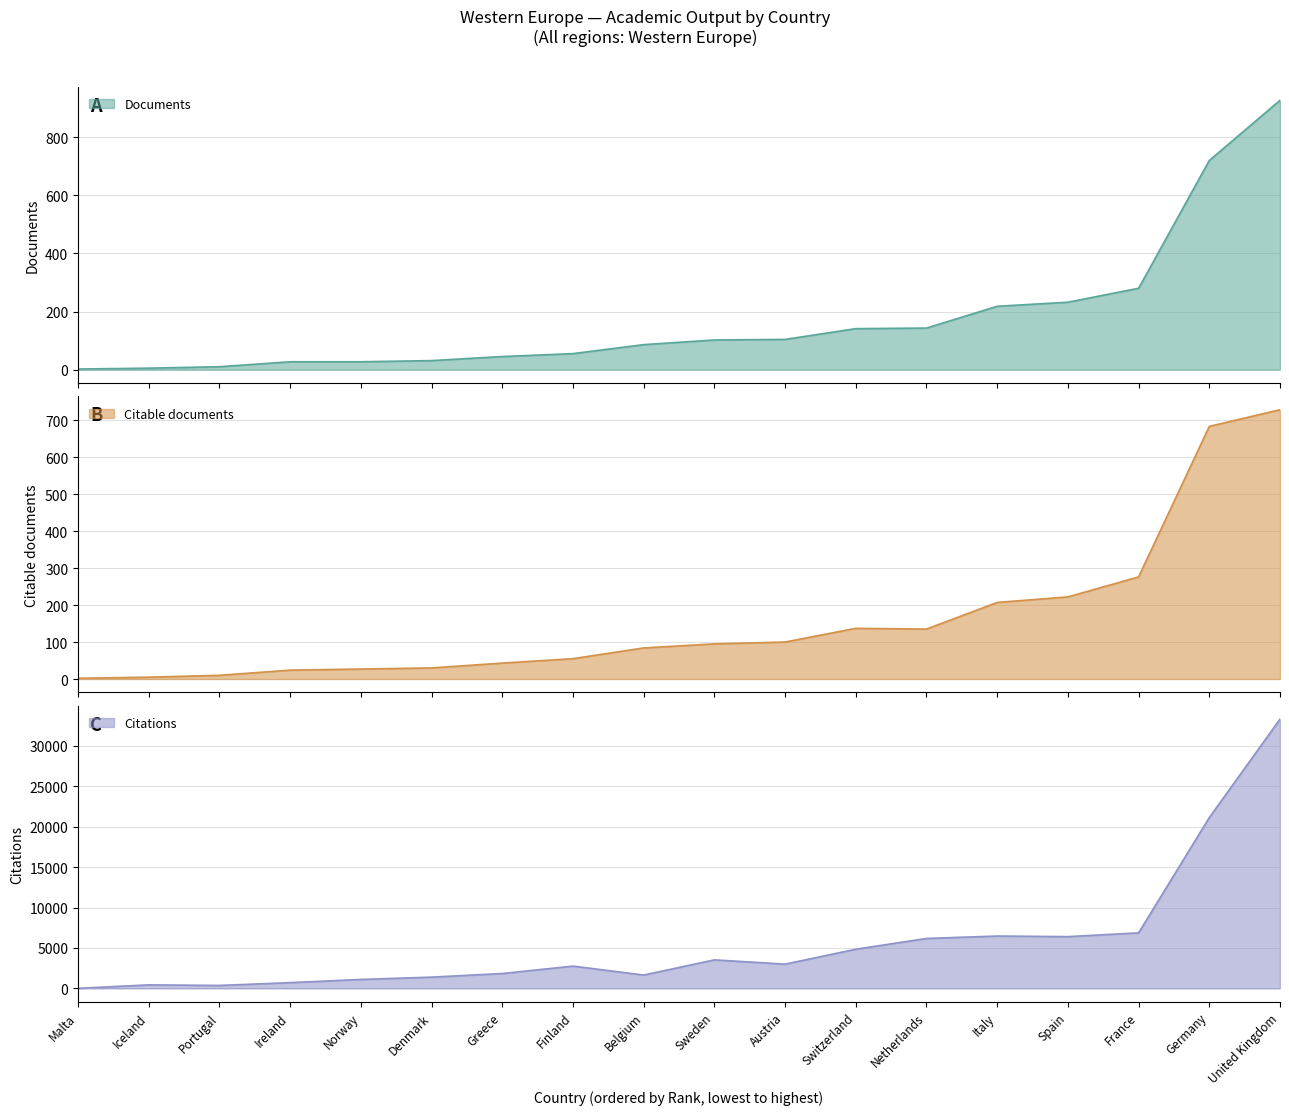

Which series has the widest spread of values?

Citations